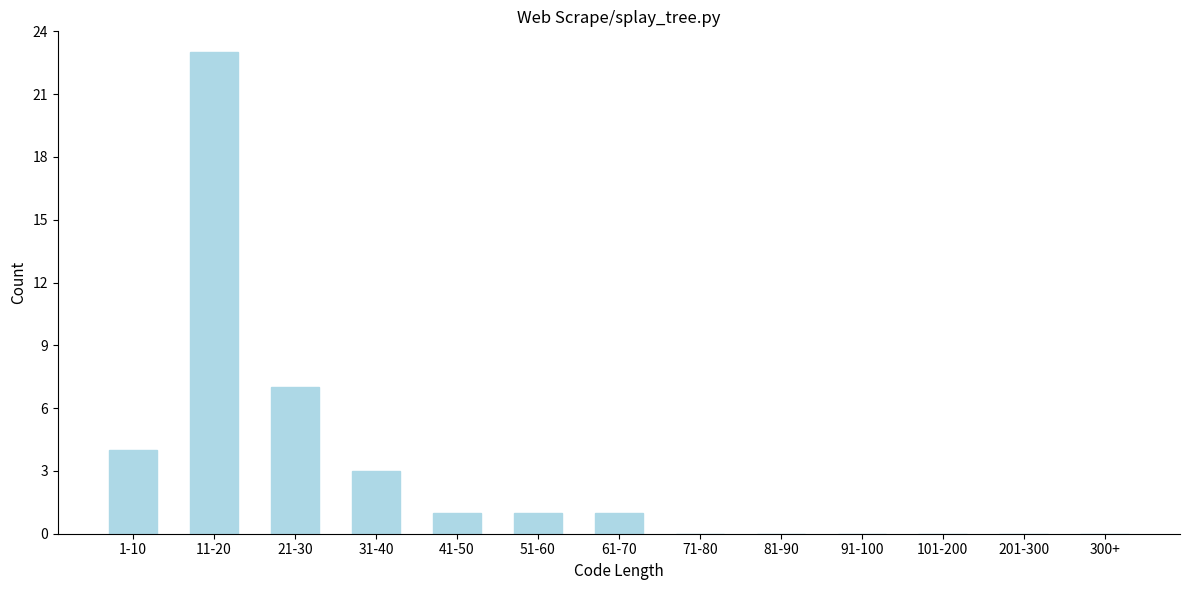

Reading right to left, what are all the values shown in this chart?

300+=0	201-300=0	101-200=0	91-100=0	81-90=0	71-80=0	61-70=1	51-60=1	41-50=1	31-40=3	21-30=7	11-20=23	1-10=4